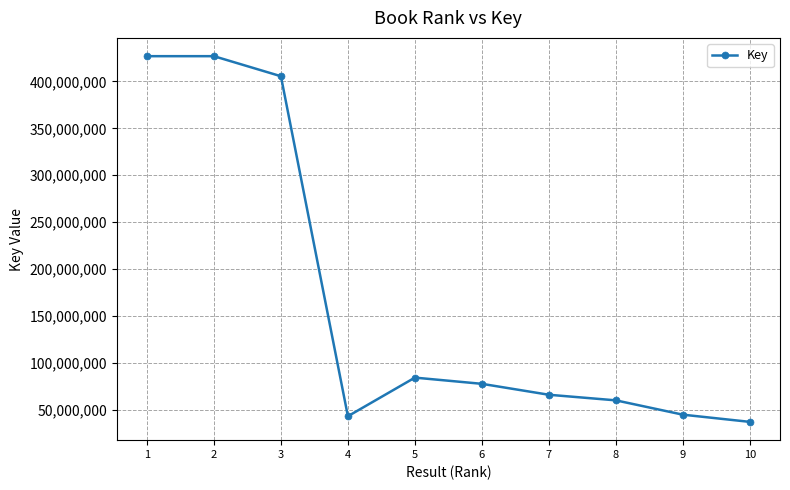

What is the value of the 8th point from the left?

60157773